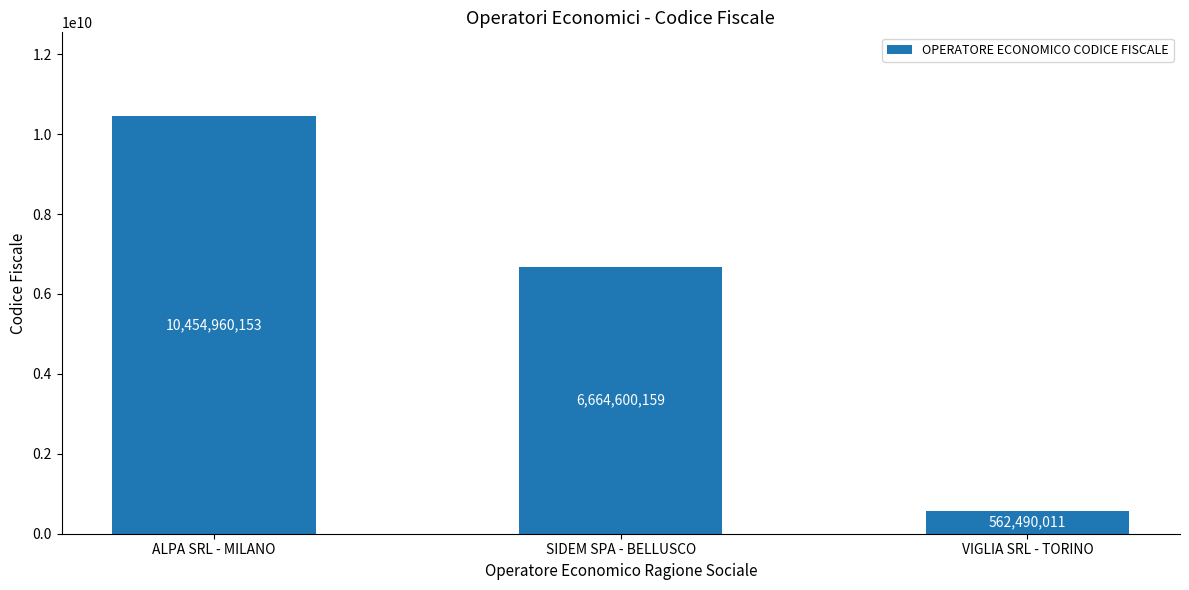

What is the smallest value displayed?

562490011